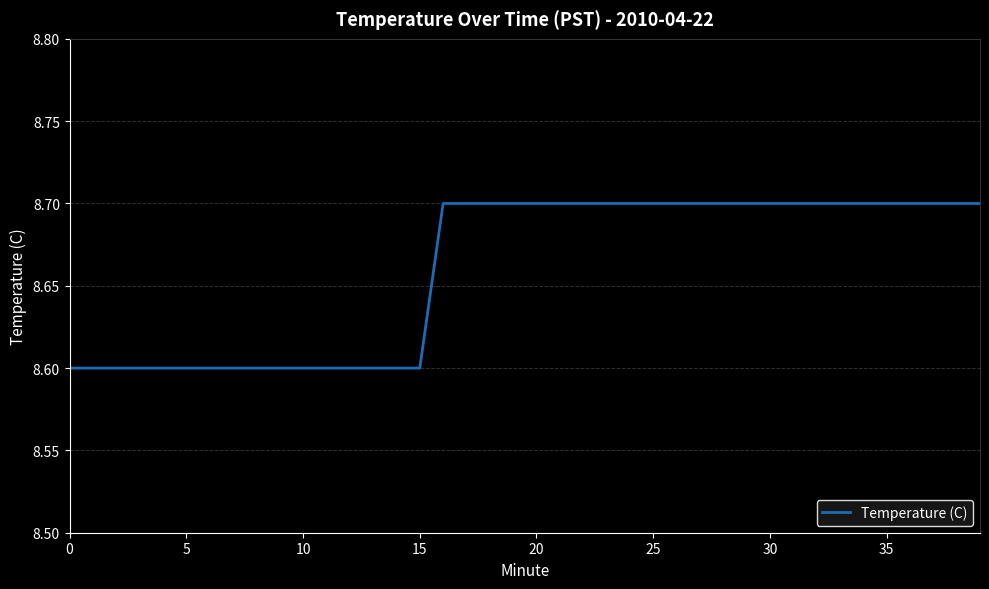

What is the greatest value displayed?

8.7